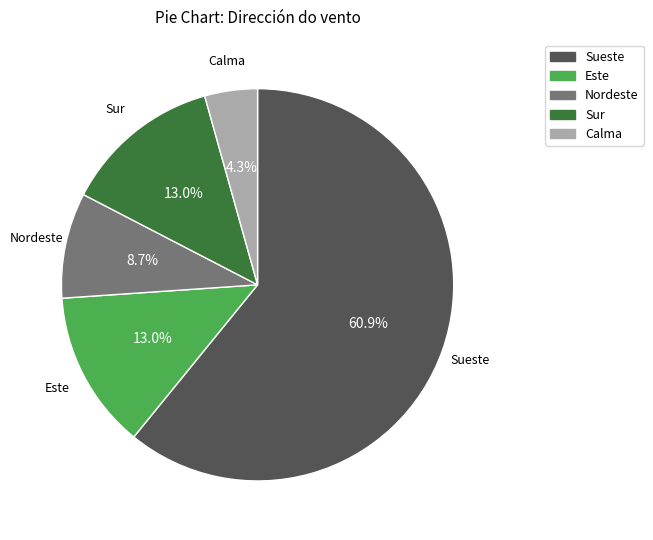

Which category accounts for the majority?

Sueste